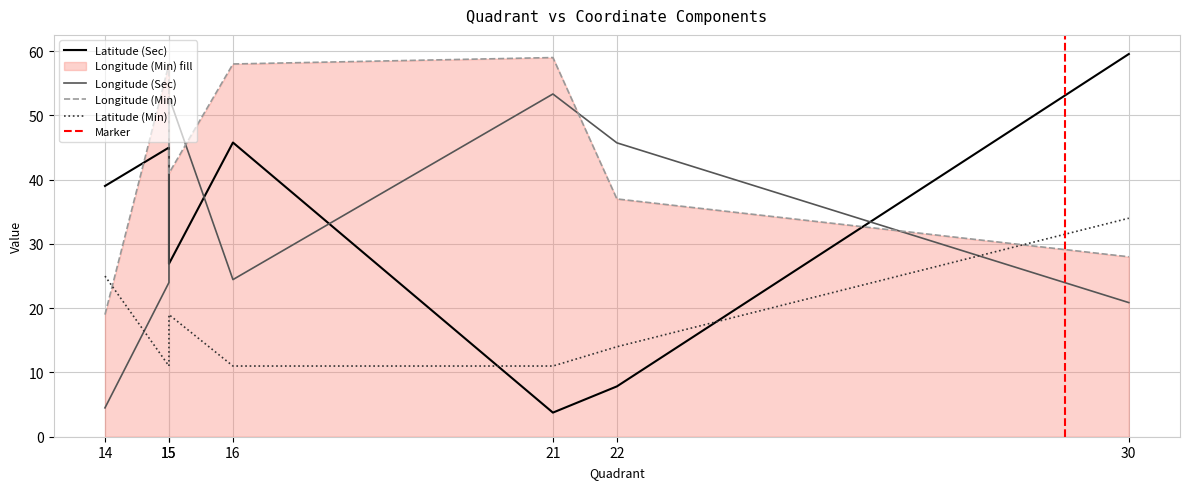

Reading left to right, what are all the values shown in this chart?

Latitude (Sec): 39.0	45.0	26.9	45.8	3.8	7.8	59.5
Longitude (Sec): 4.5	24.0	52.9	24.4	53.3	45.7	20.9
Longitude (Min): 19.0	58.0	41.0	58.0	59.0	37.0	28.0
Latitude (Min): 25.0	11.0	19.0	11.0	11.0	14.0	34.0